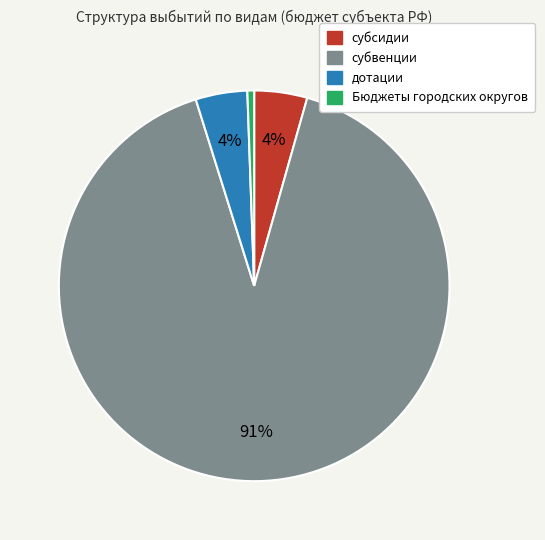

The субсидии slice represents 17% of the pie. True or false?

False